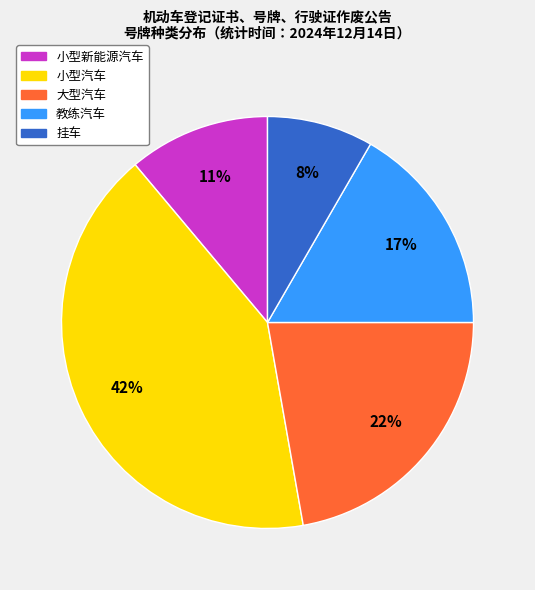

Rank the categories by value from highest to lowest.

小型汽车, 大型汽车, 教练汽车, 小型新能源汽车, 挂车